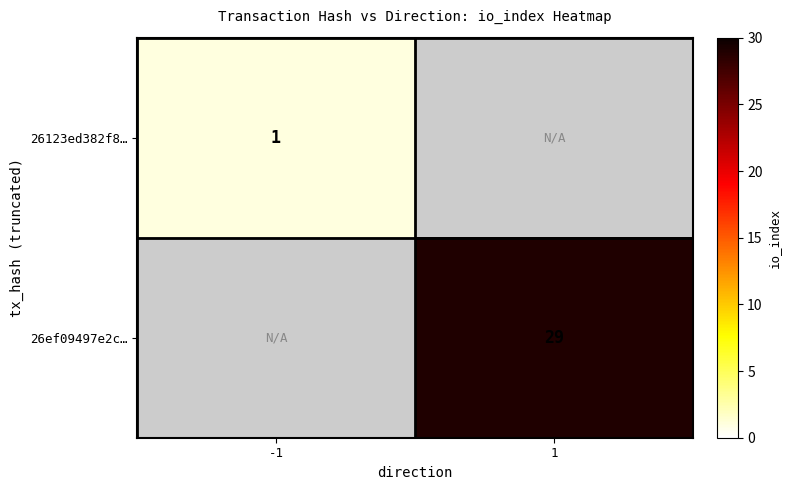

Is it true that 26123ed382f8… equals 1 at -1?

True